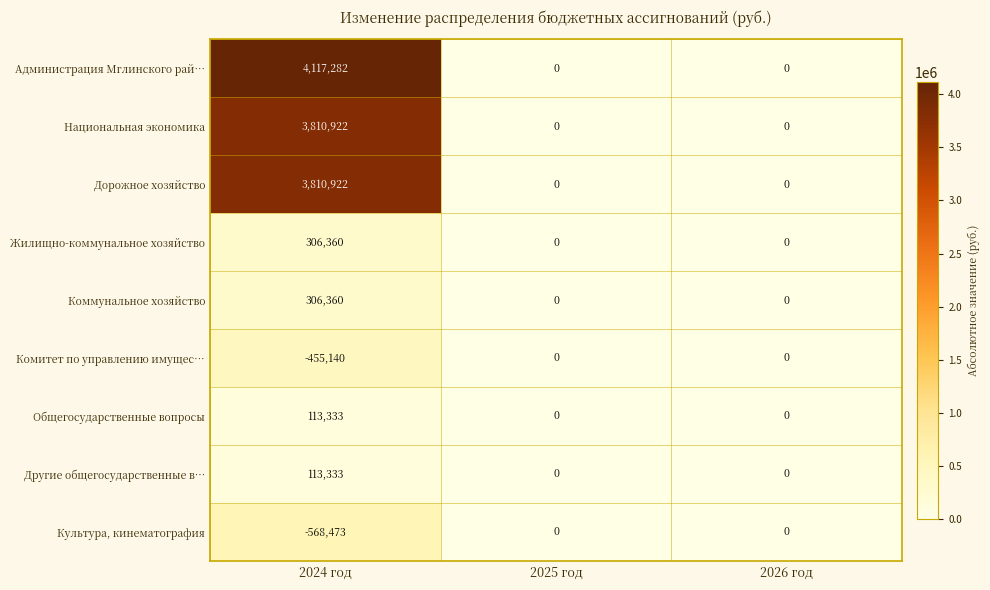

How many Общегосударственные вопросы values are between 0 and 113333?

3